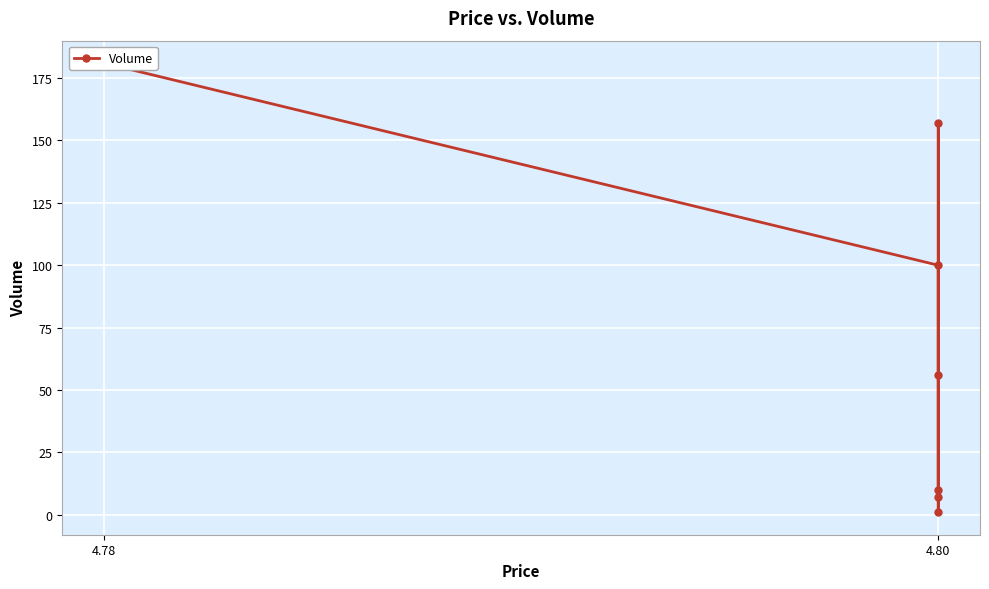

What position from the left is 6?

7